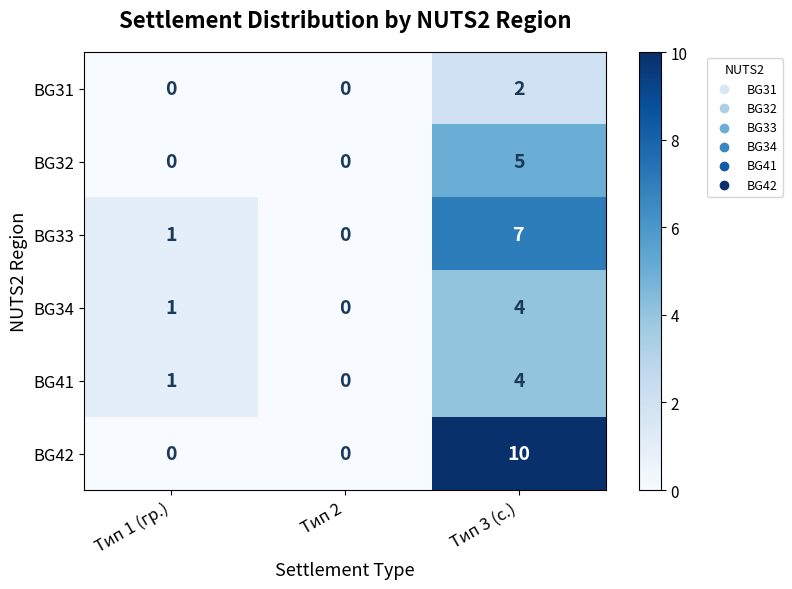

True or false: BG34 has a value of -2 at Тип 2.

False